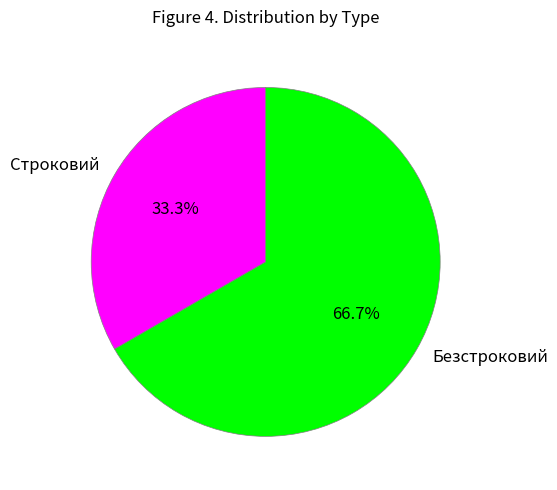

Combined, do Строковий and Безстроковий account for over 50%?

Yes